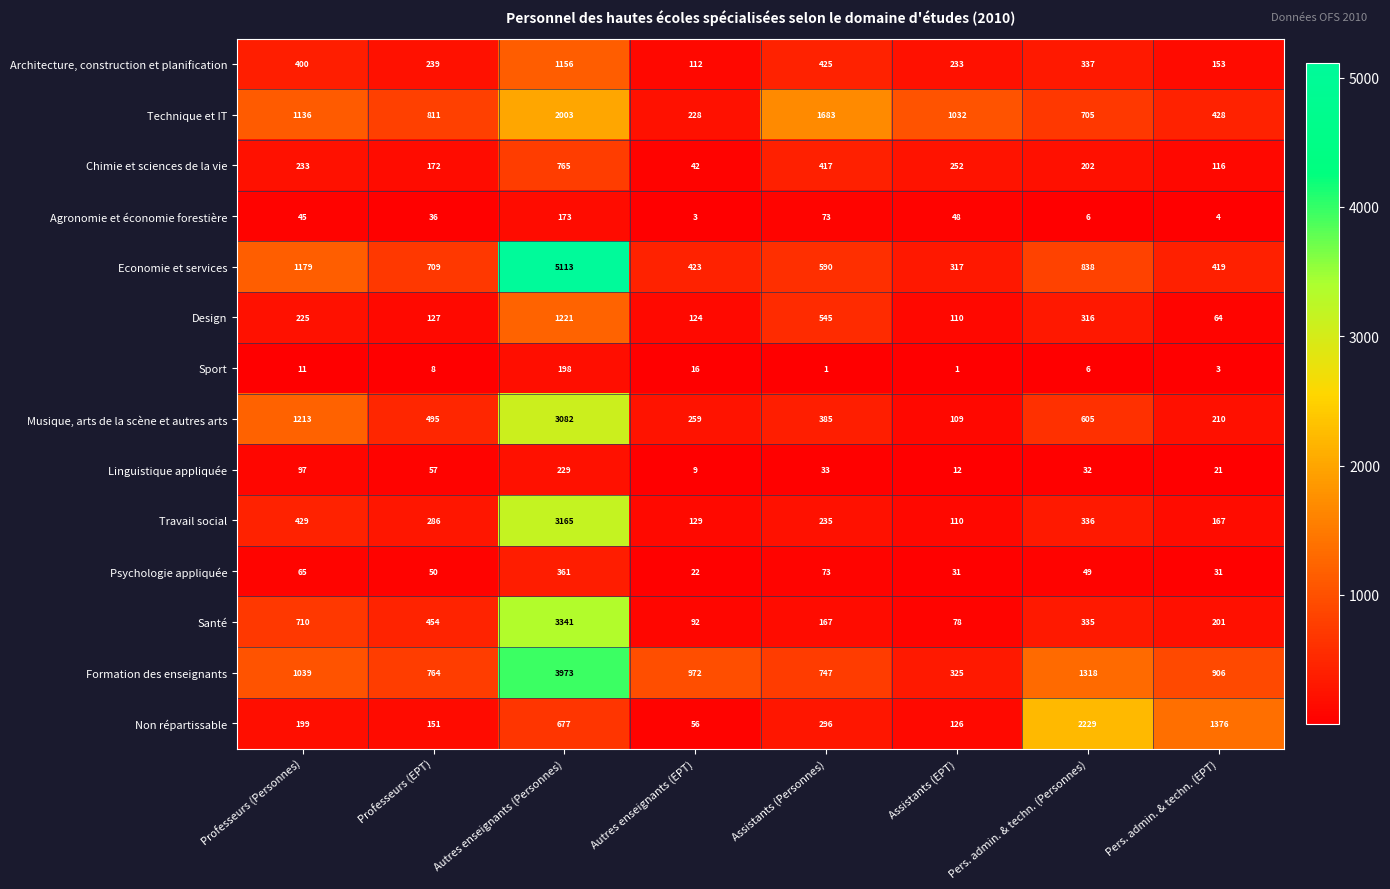

How many values in the Architecture, construction et planification series are below 337?

4